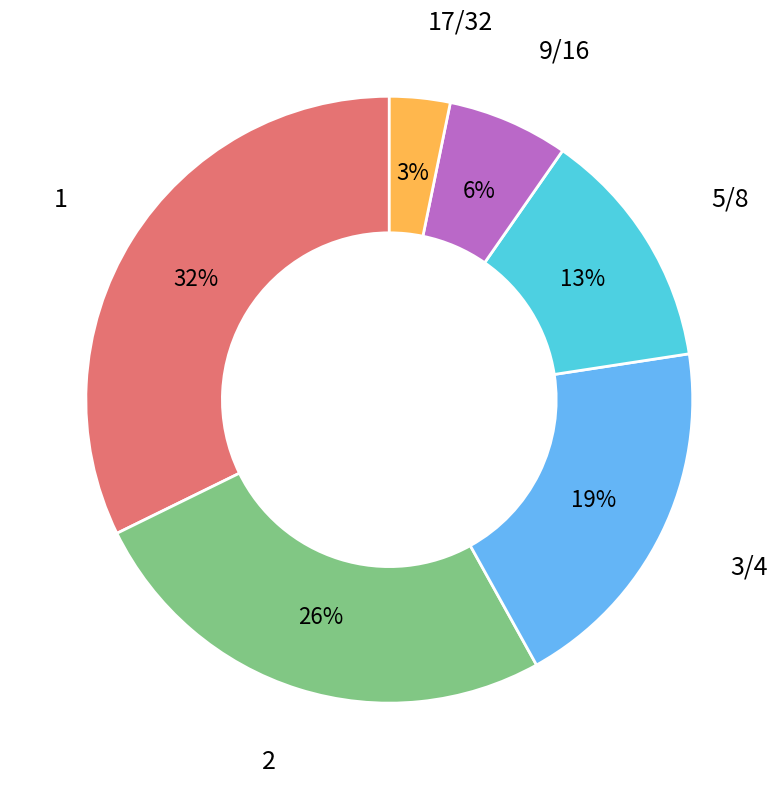

Is there any slice that represents more than half of the pie?

No